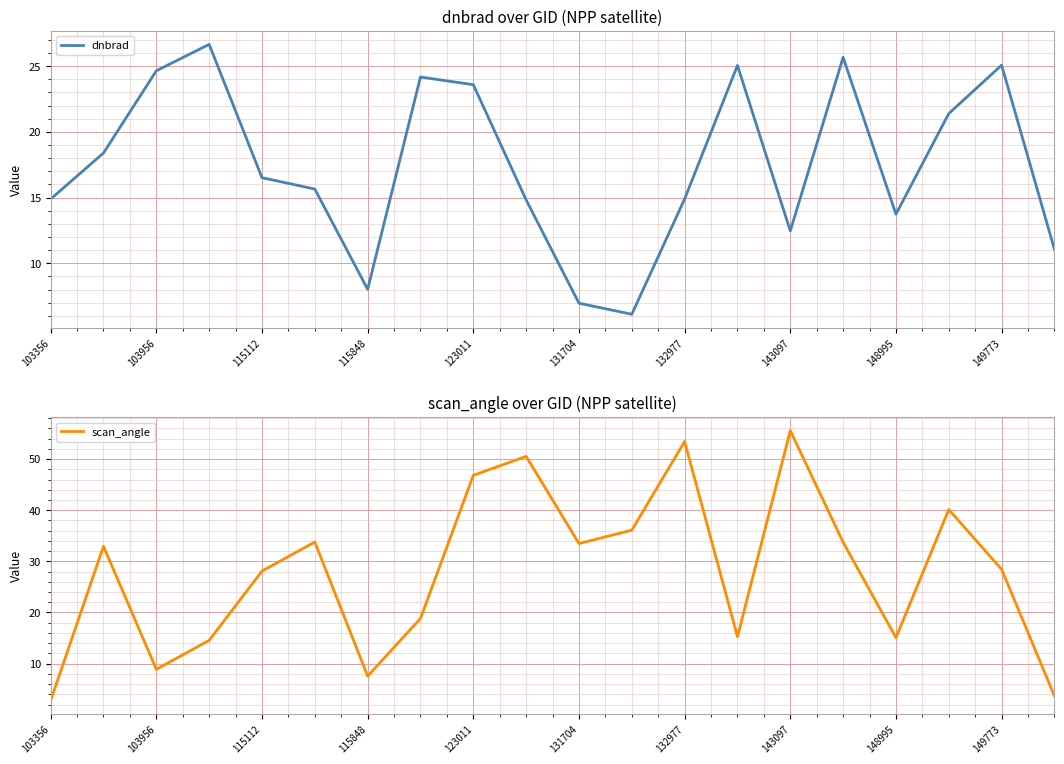

What is the average value of the scan_angle series?

28.0